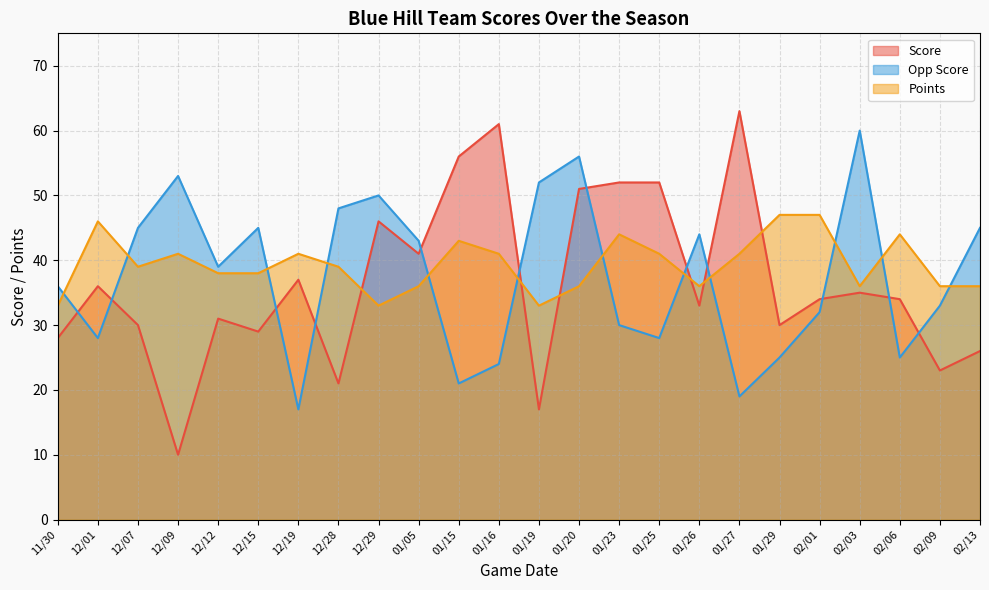

Reading left to right, list all the values displayed in this chart.

Score: 28	36	30	10	31	29	37	21	46	41	56	61	17	51	52	52	33	63	30	34	35	34	23	26
Opp Score: 36	28	45	53	39	45	17	48	50	43	21	24	52	56	30	28	44	19	25	32	60	25	33	45
Points: 33	46	39	41	38	38	41	39	33	36	43	41	33	36	44	41	36	41	47	47	36	44	36	36